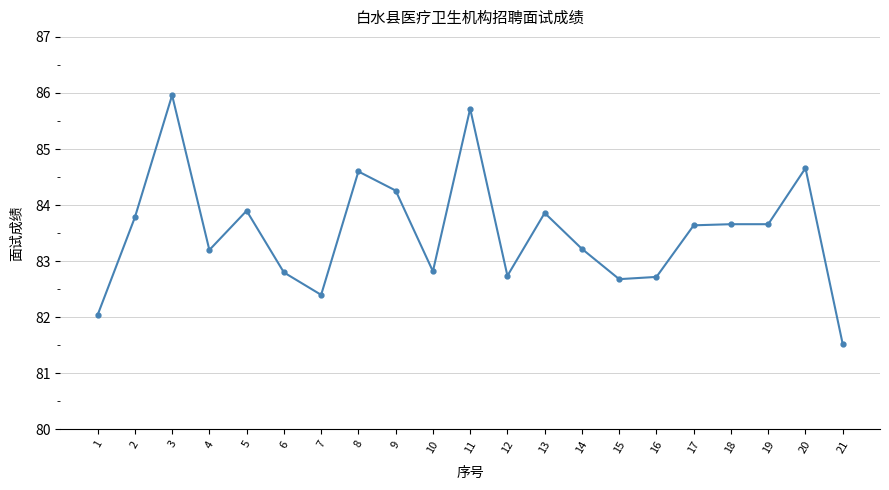

What is the value of the 9th point from the left?

84.3